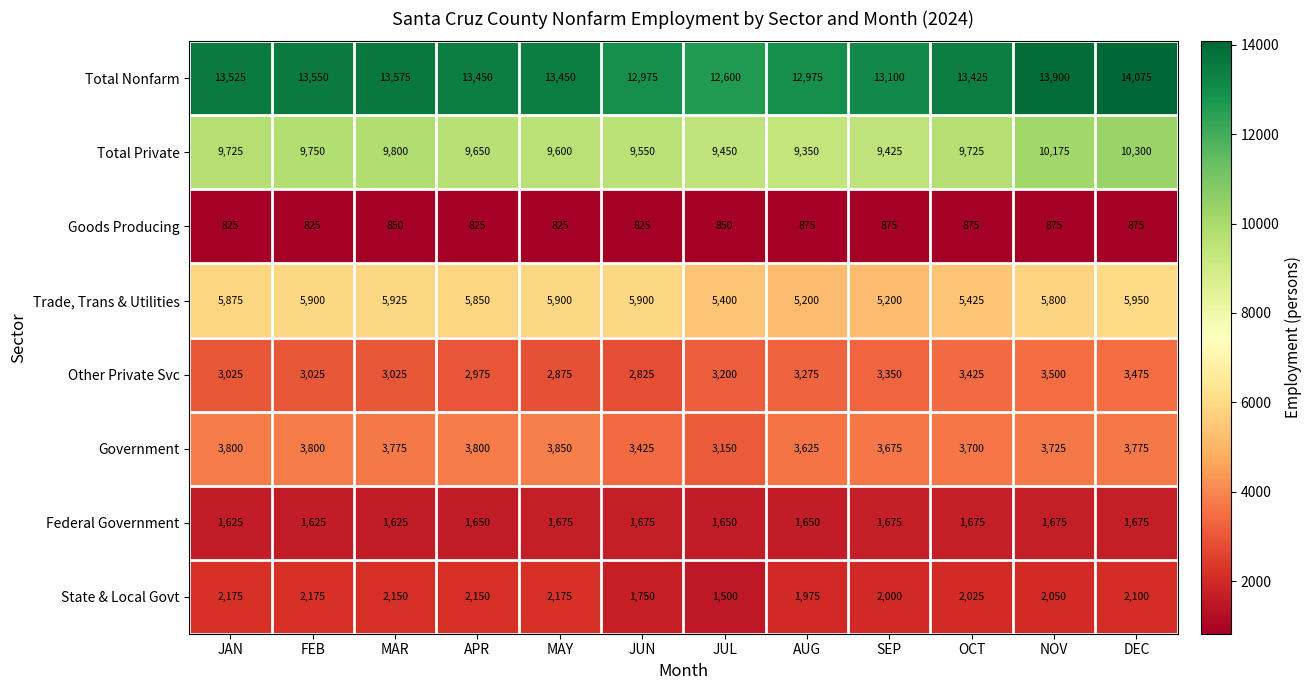

The value of Goods Producing at MAR is 453. True or false?

False